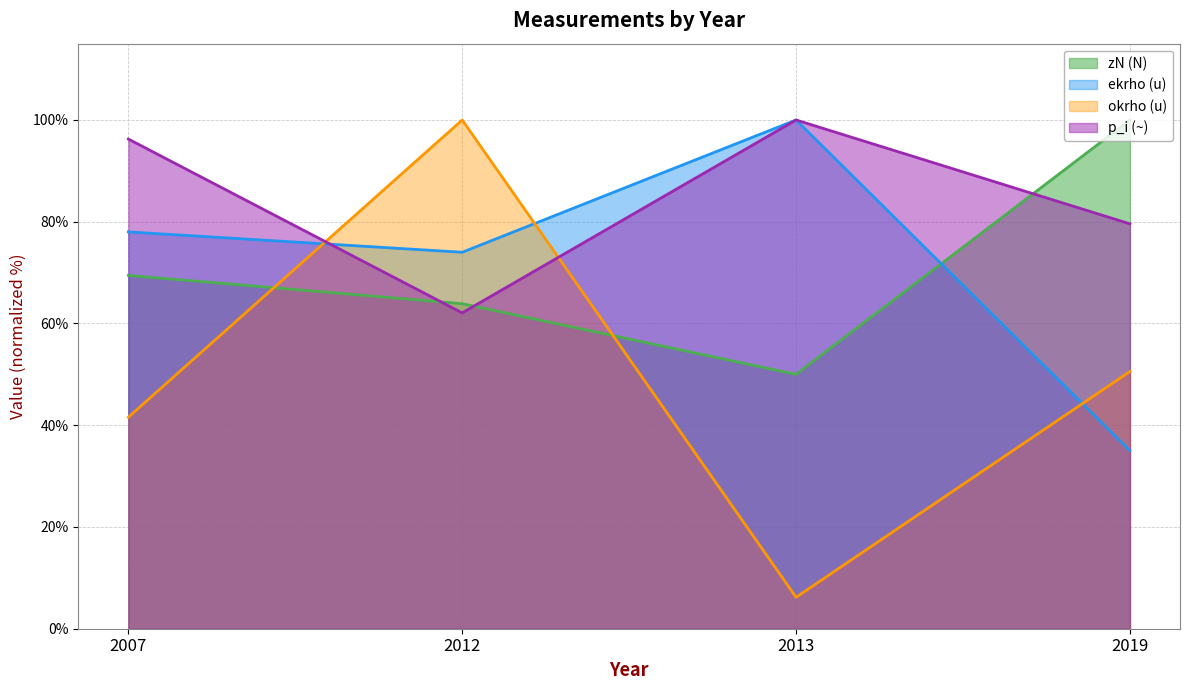

Rank the series by their maximum value, from lowest to highest.

zN (N) (line), ekrho (u) (line), okrho (u) (line), p_i (~) (line)